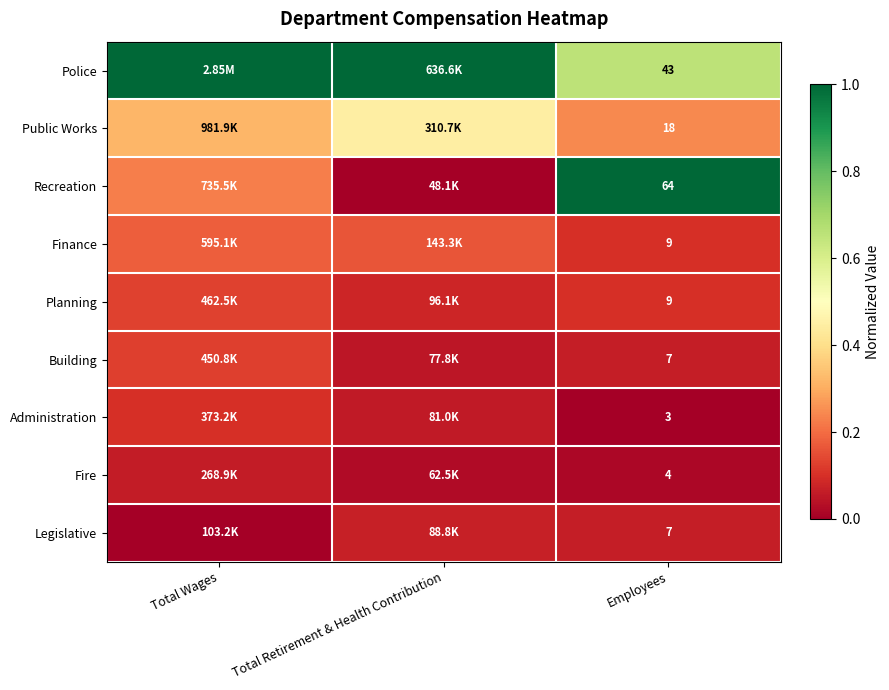

Which category has the highest value across all series?

Total Wages